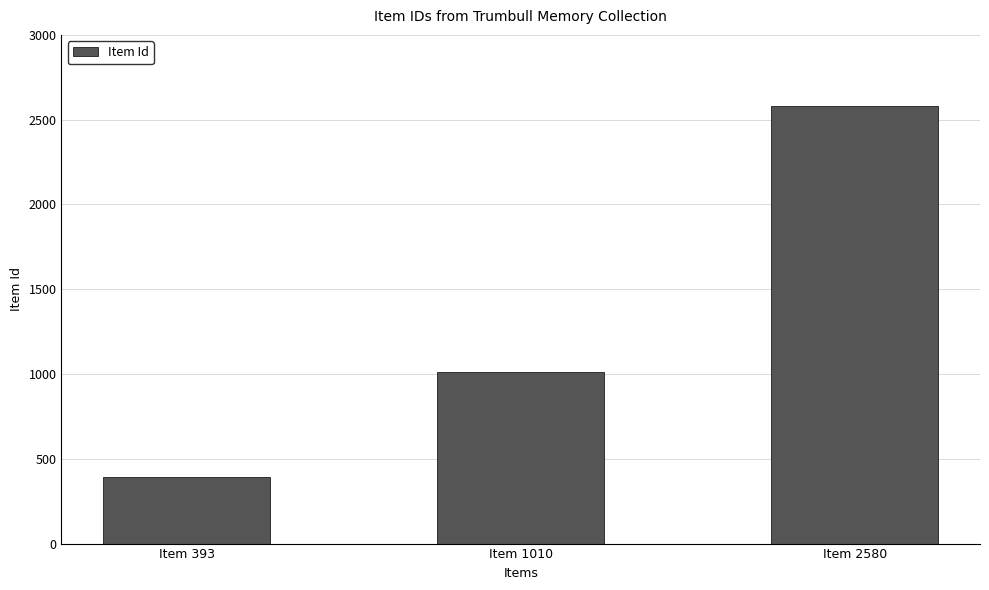

Are the bars grouped side by side (vs. stacked)?

No